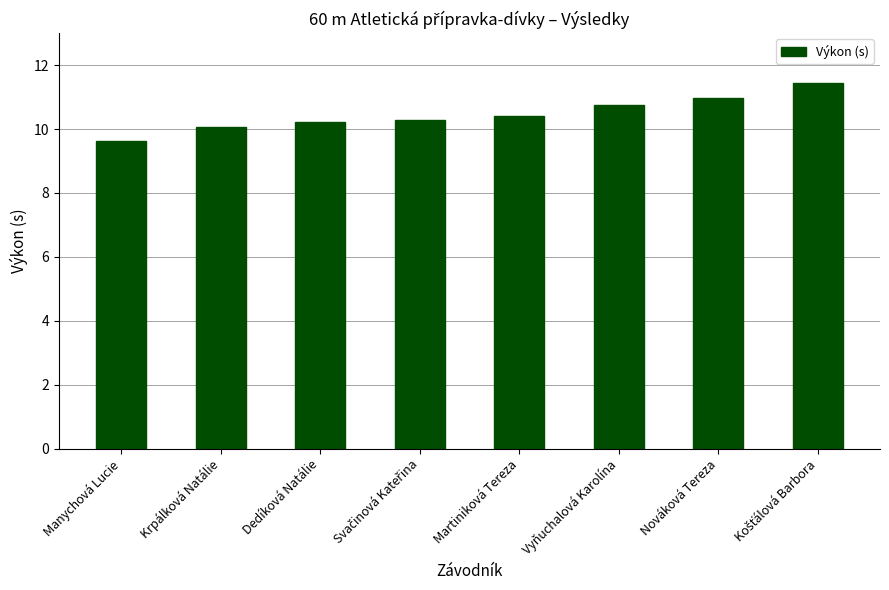

What is the change in value from Krpálková Natálie to Vyňuchalová Karolína?

+0.7